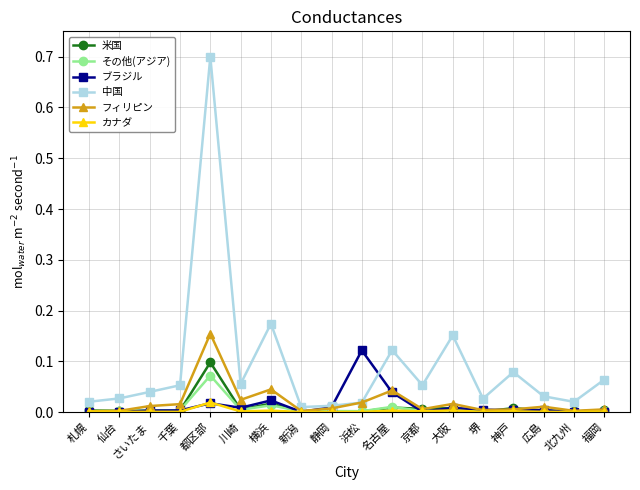

What is the difference between the maximum and minimum values in the 中国 series?

0.7